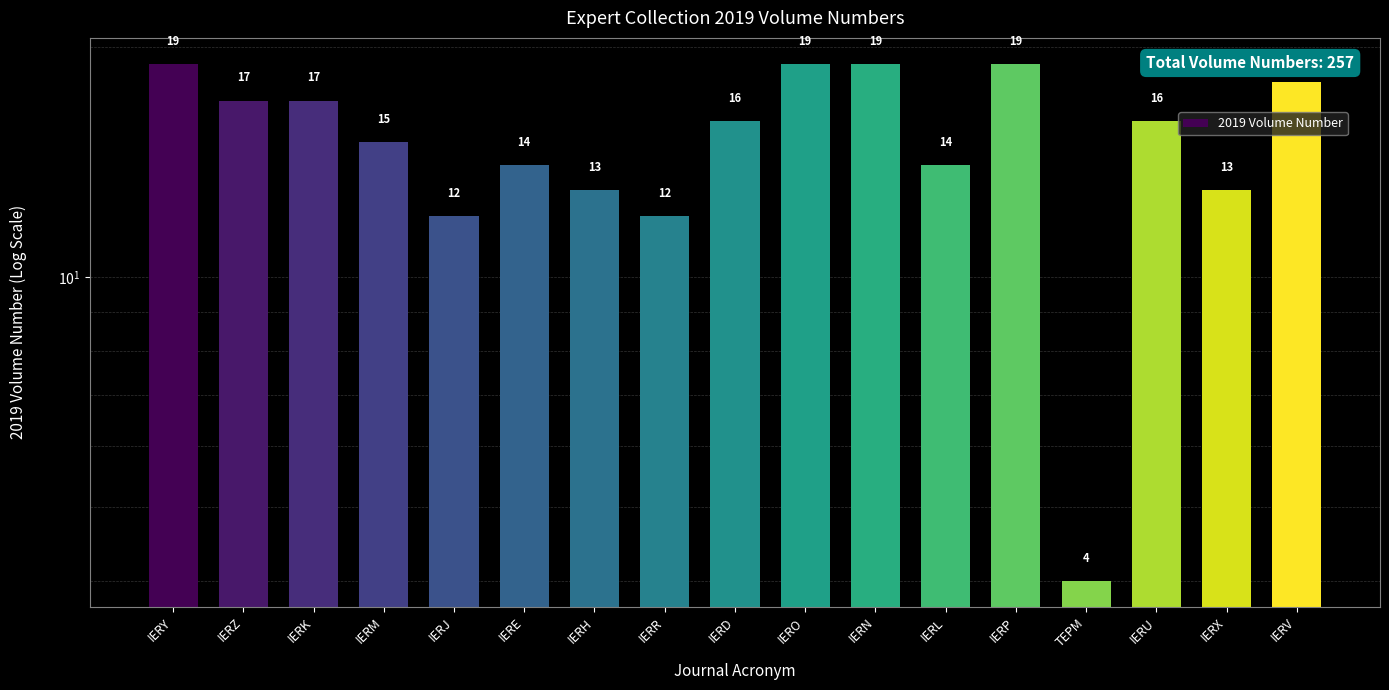

What is the change in value from IERM to IERN?

+4